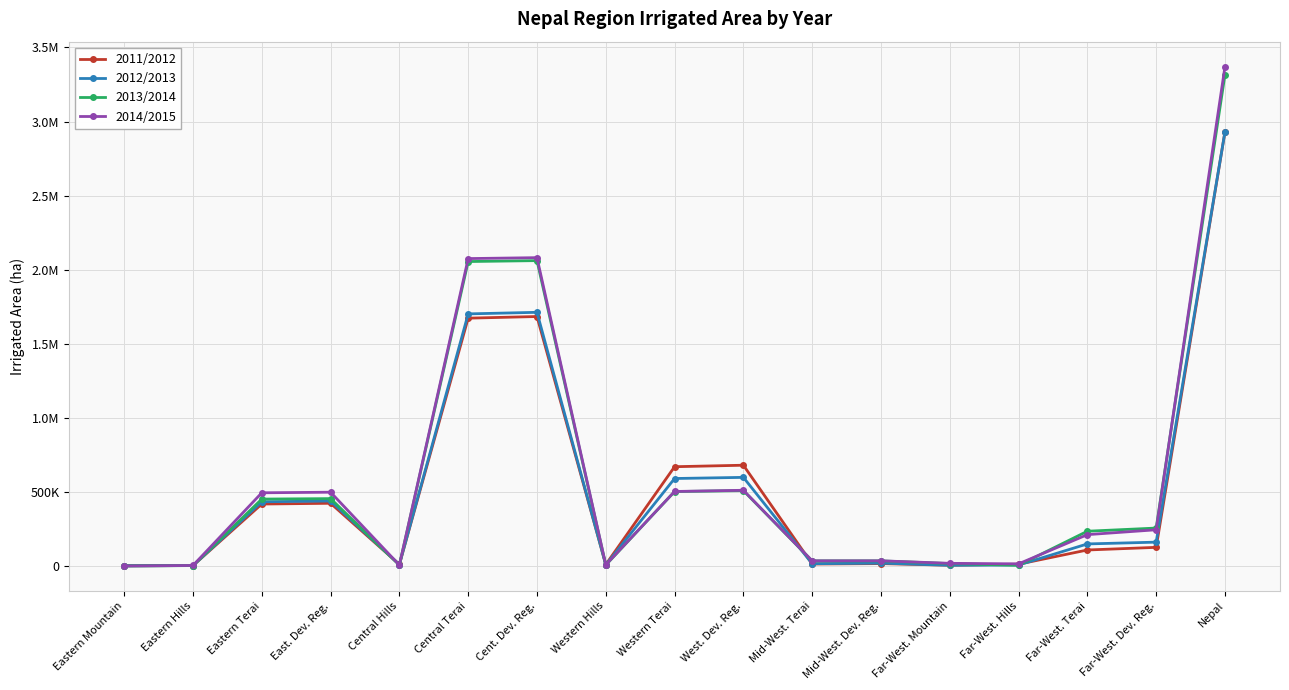

What is the minimum value for 2014/2015?

101